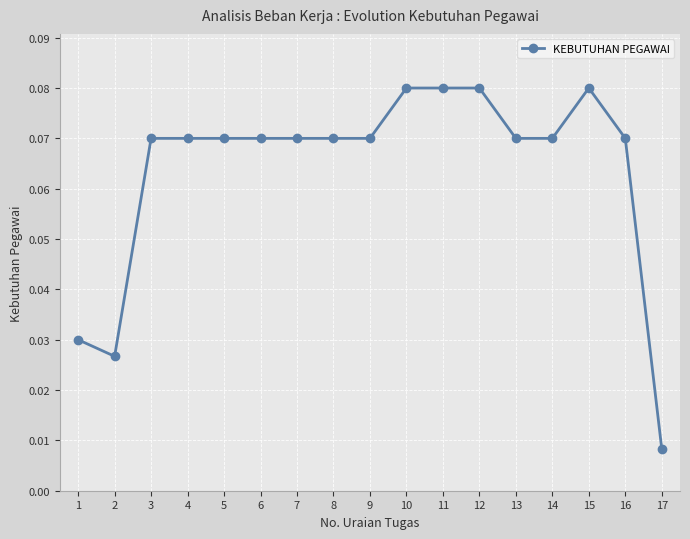

True or false: there are more than 0 points higher than both neighbors.

True